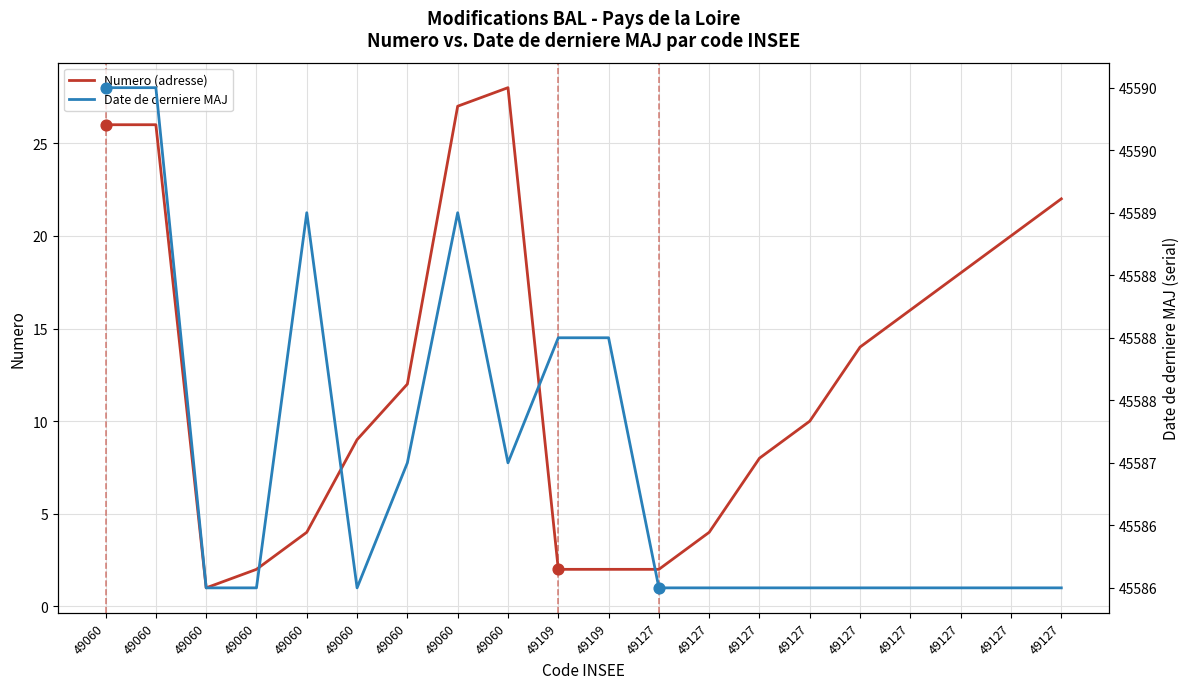

Which series contains the highest Y value?

Date de derniere MAJ